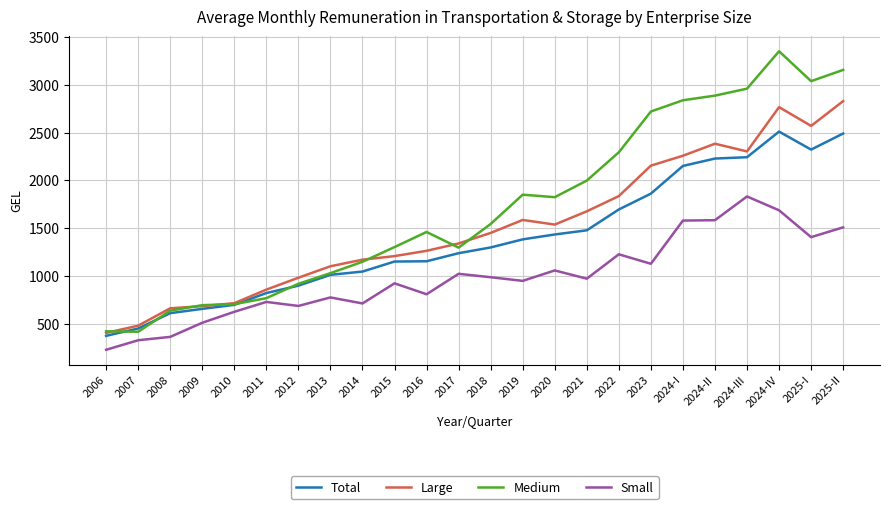

True or false: Medium and Small cross at least once.

False